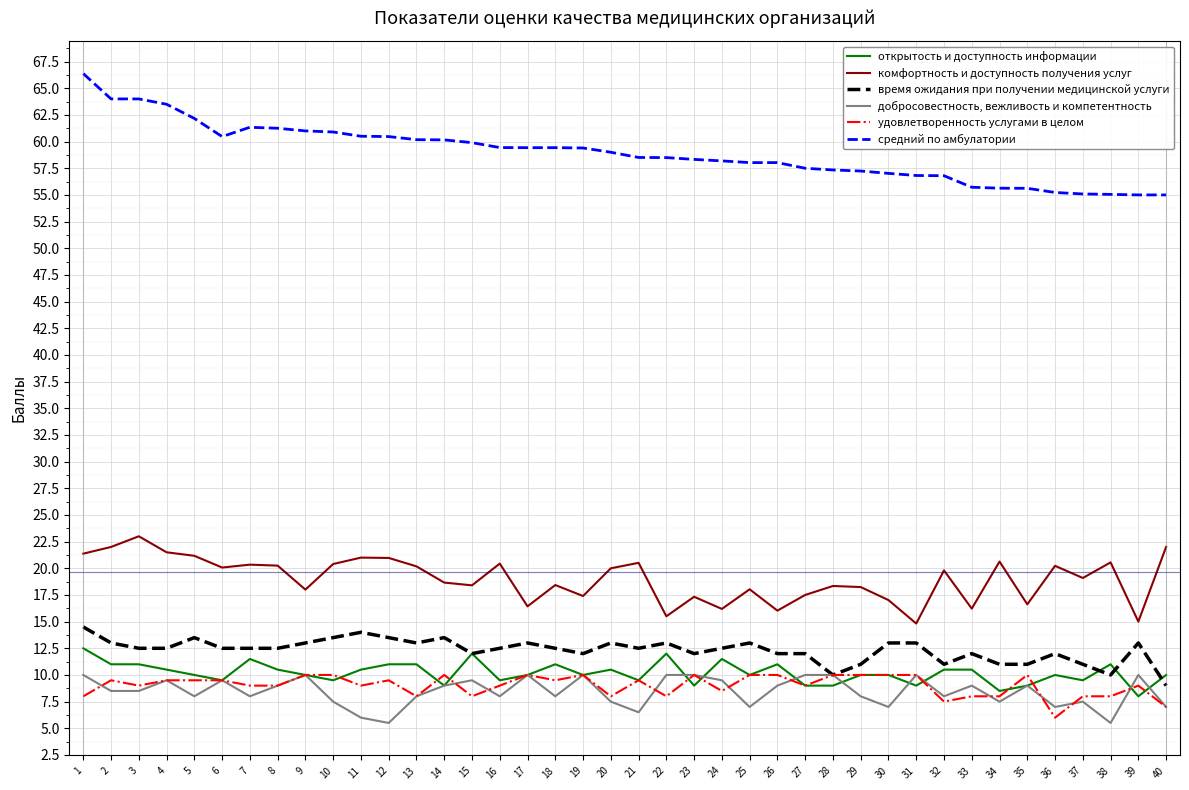

True or false: комфортность и доступность получения услуг and время ожидания при получении медицинской услуги intersect in this chart.

False